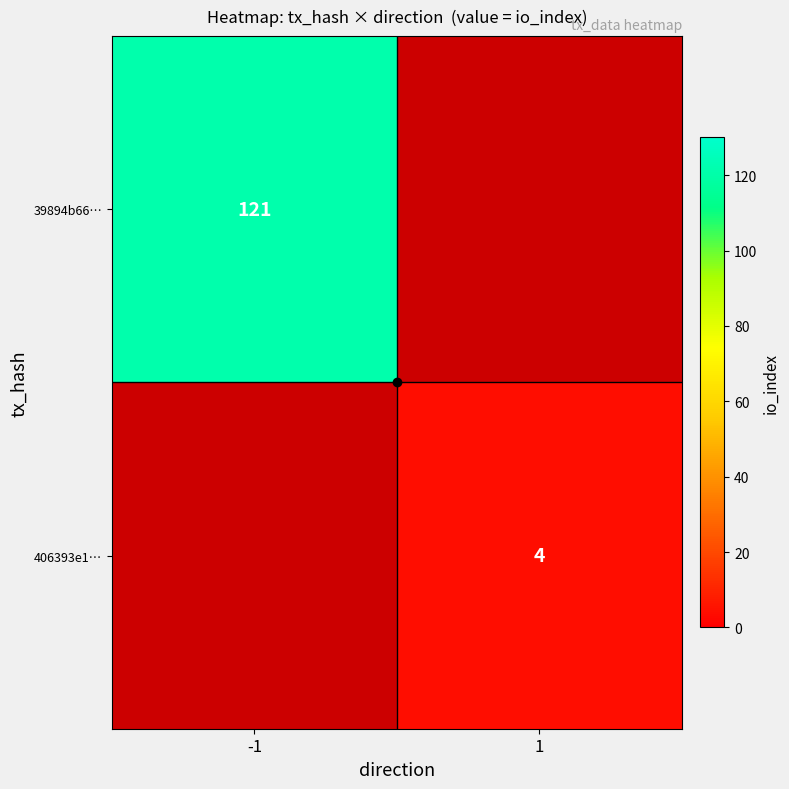

What is the greatest value displayed?

121.0